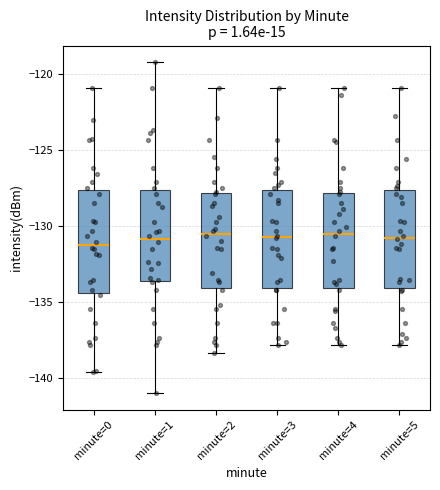

Reading left to right, read every box against the y-axis: the position of its median line, the range the box covers, and the ends of its whiskers. The values are not printed on the chart, so give them approximately, as read against the axis.

minute=0: median -131.5, box -134.5 to -127.5, whiskers -139.5 to -121.0
minute=1: median -131.0, box -133.5 to -127.5, whiskers -141.0 to -119.0
minute=2: median -130.5, box -134.0 to -128.0, whiskers -138.5 to -121.0
minute=3: median -130.5, box -134.0 to -127.5, whiskers -138.0 to -121.0
minute=4: median -130.5, box -134.0 to -128.0, whiskers -138.0 to -121.0
minute=5: median -131.0, box -134.0 to -127.5, whiskers -138.0 to -121.0